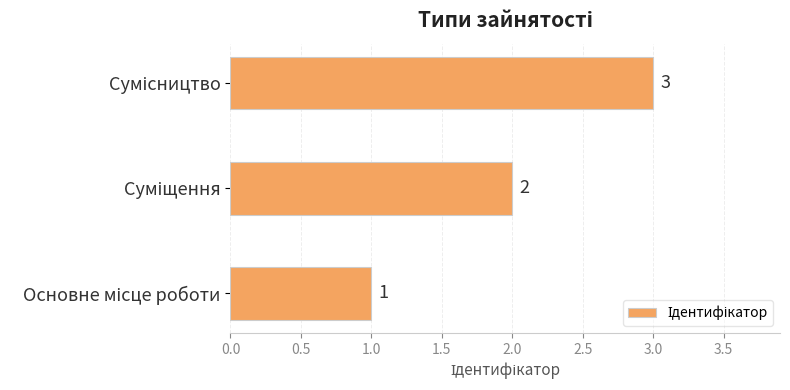

What is the greatest value displayed?

3